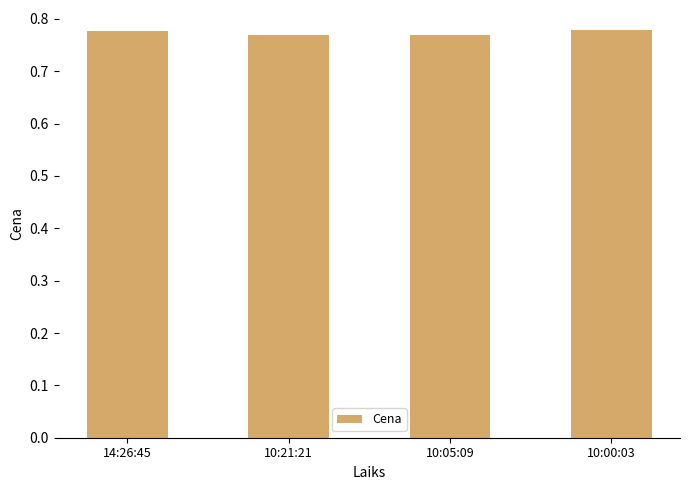

What position from the right is 10:21:21?

3